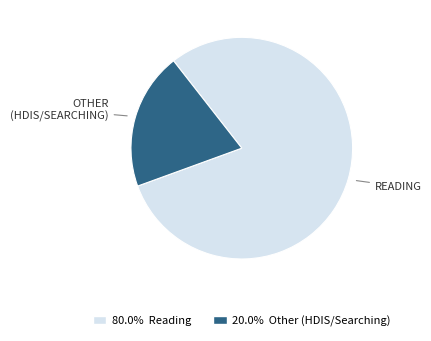

Is there any slice that represents more than half of the pie?

Yes